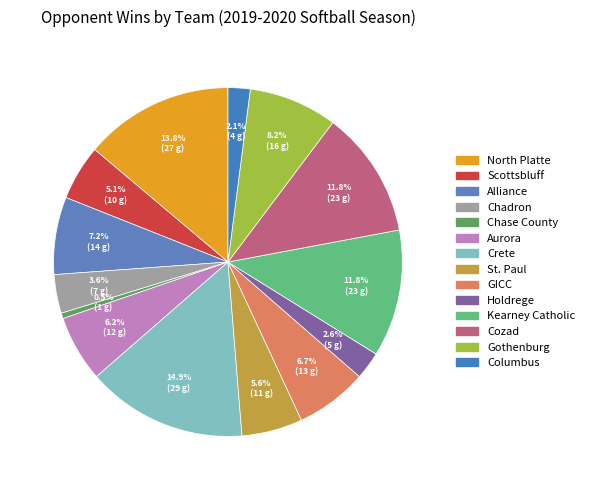

How many segments does this pie chart have?

14